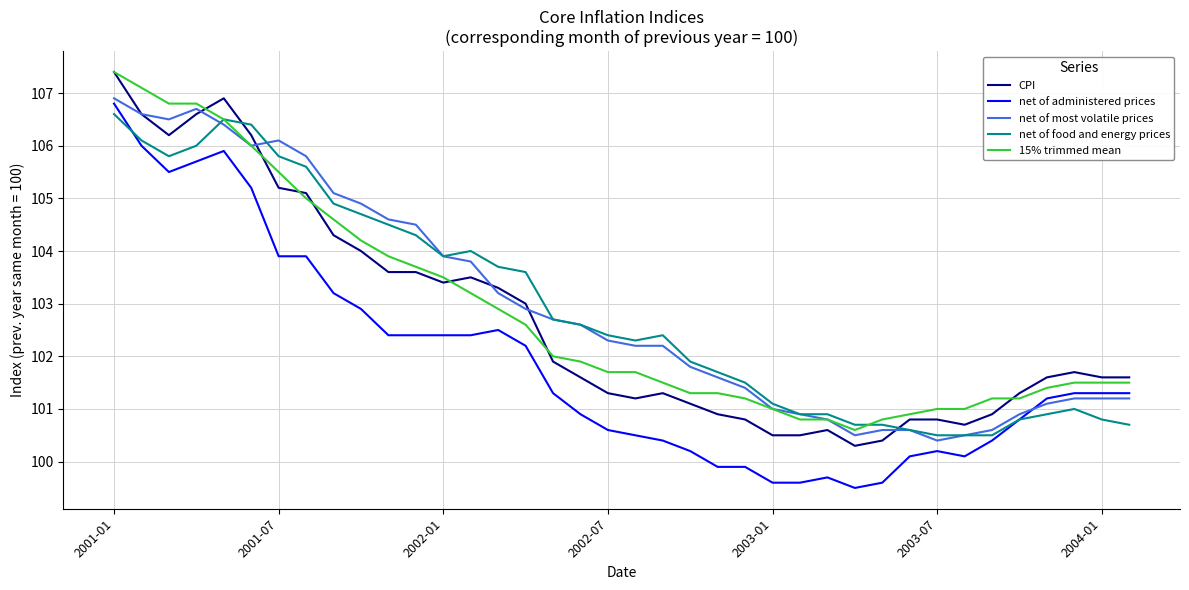

How many times do CPI and net of food and energy prices cross each other?

2